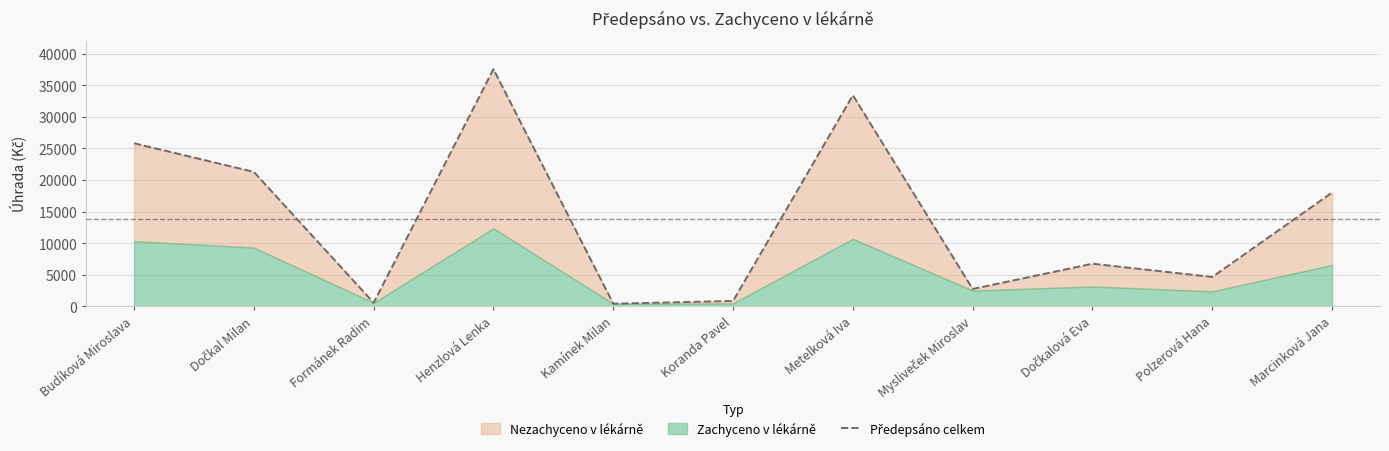

Does the chart have visible grid lines?

Yes